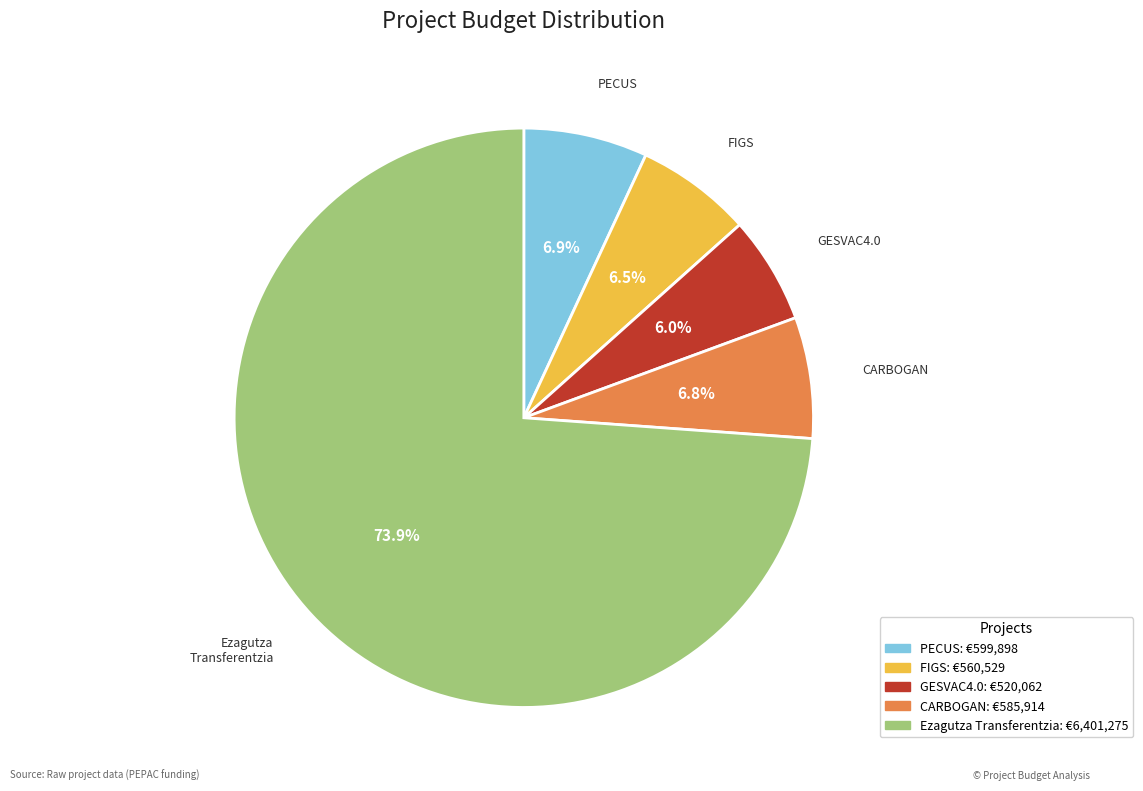

Count the number of slices in the pie.

5